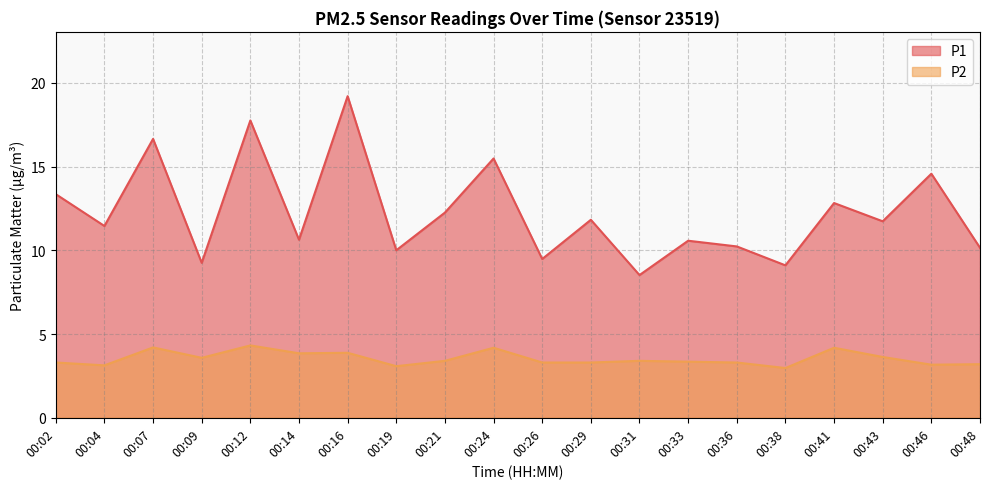

At which label does P1 first exceed 11?

00:02